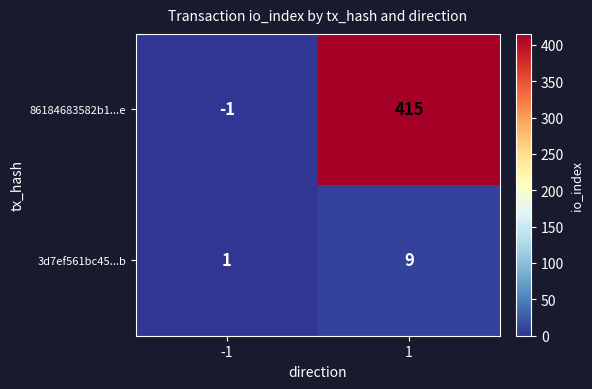

What is the maximum value shown in the chart?

415